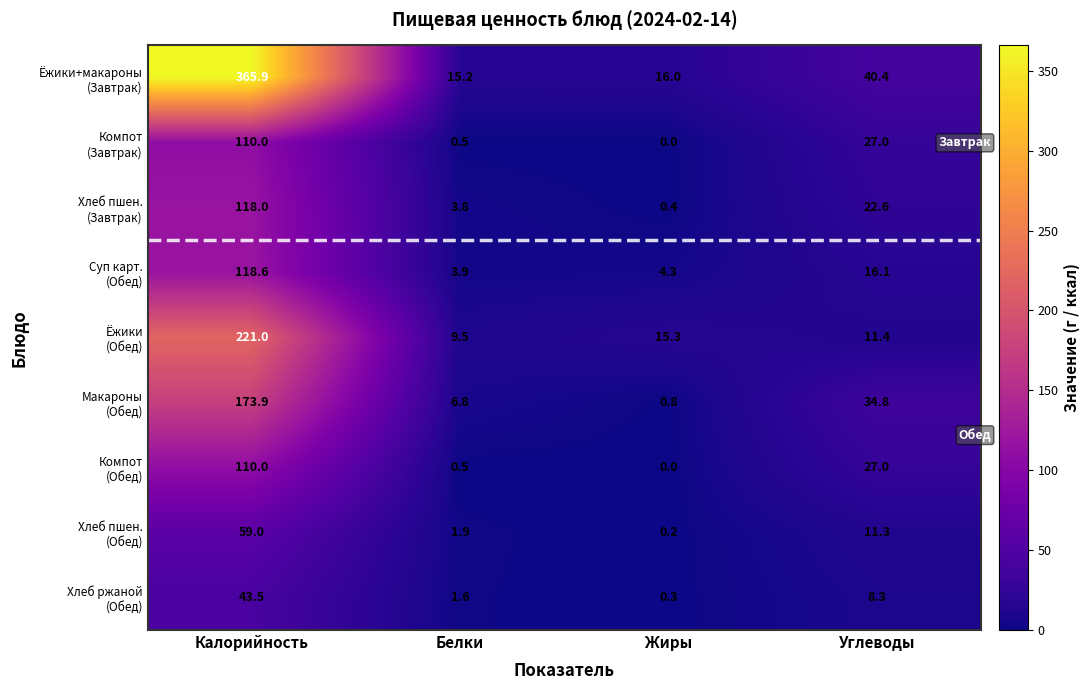

Which label corresponds to the largest value in the chart?

Калорийность